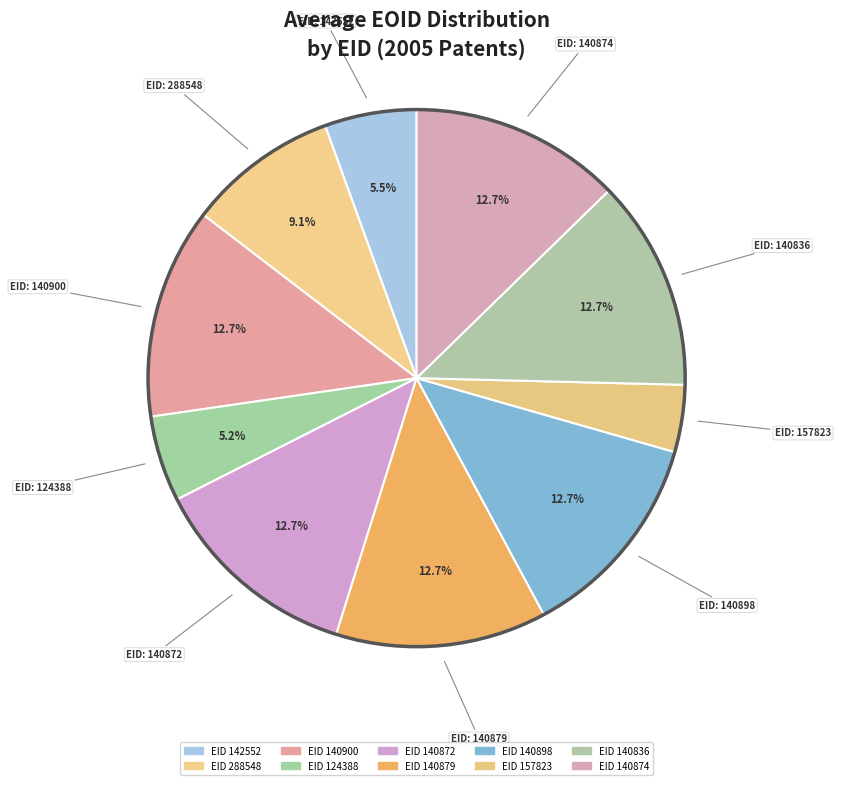

To the nearest percent, what is the difference between the largest and smallest slice percentages?

9%